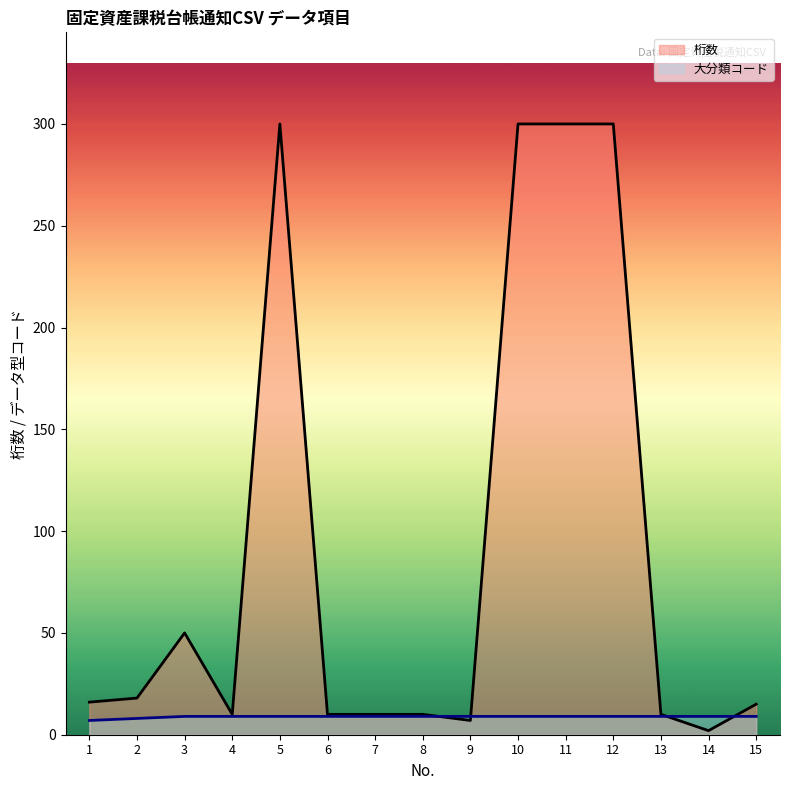

Reading right to left, list all the values displayed in this chart.

桁数: 15	2	10	300	300	300	7	10	10	10	300	10	50	18	16
大分類コード: 9	9	9	9	9	9	9	9	9	9	9	9	9	8	7